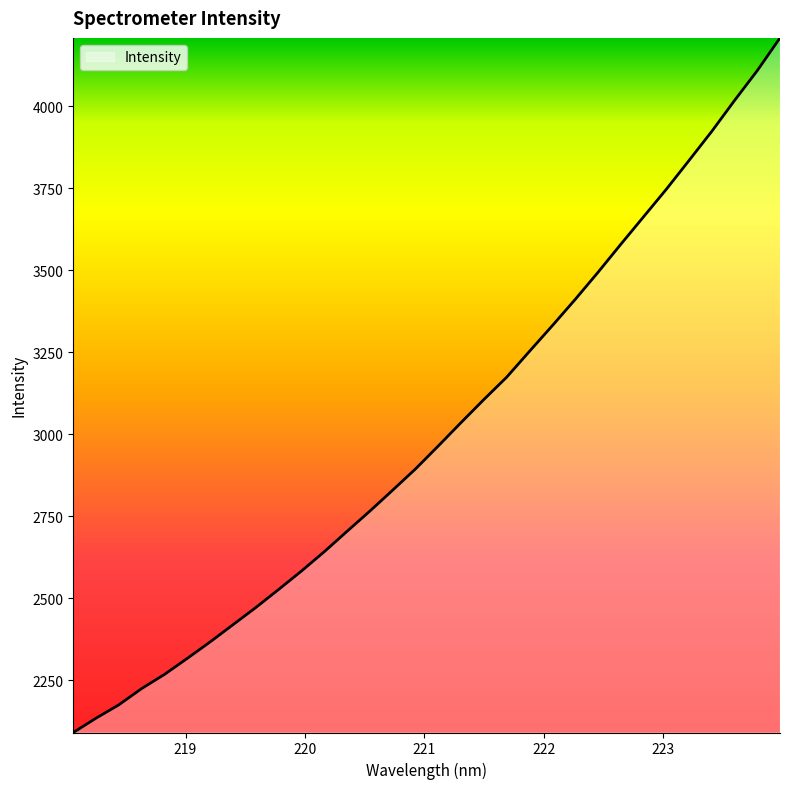

What is the maximum value shown in the chart?

4207.7